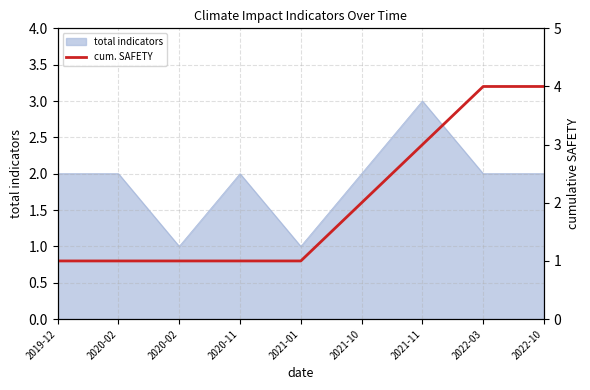

The value at 2021-11 is 2. True or false?

False